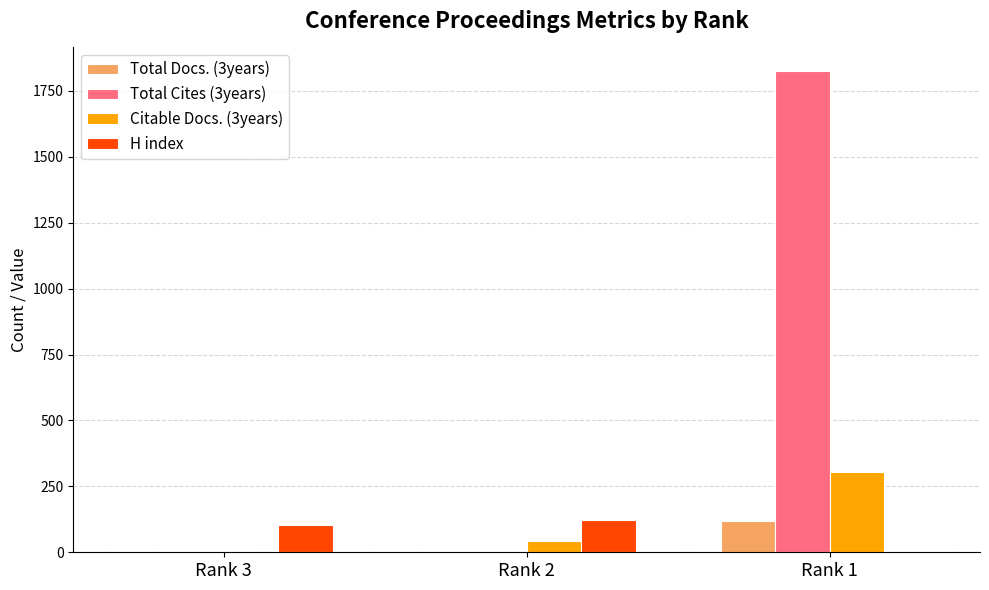

What is the spread (max minus min) of values at Rank 2?

121